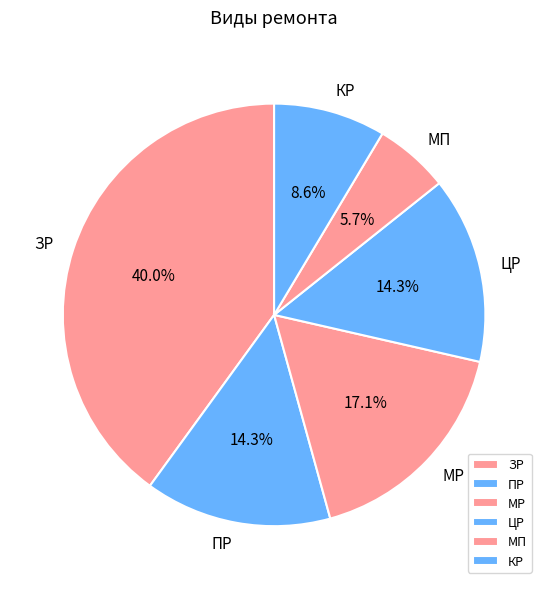

To the nearest percent, what is the difference between the largest and smallest slice percentages?

34%